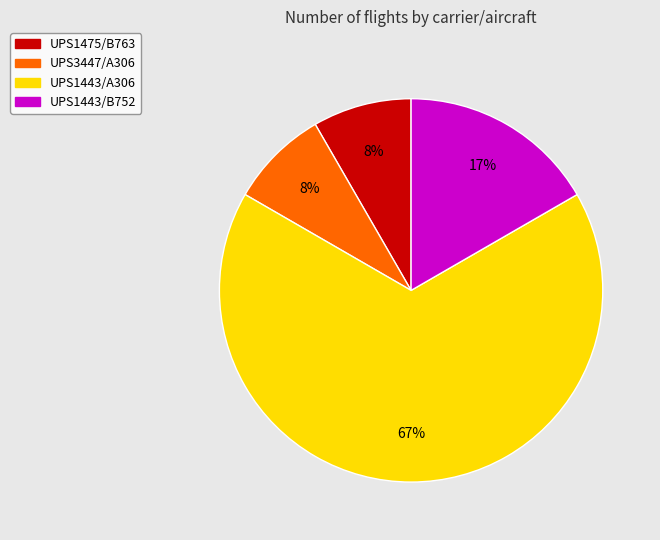

Is the sum of UPS1443/A306 and UPS3447/A306 greater than half?

Yes